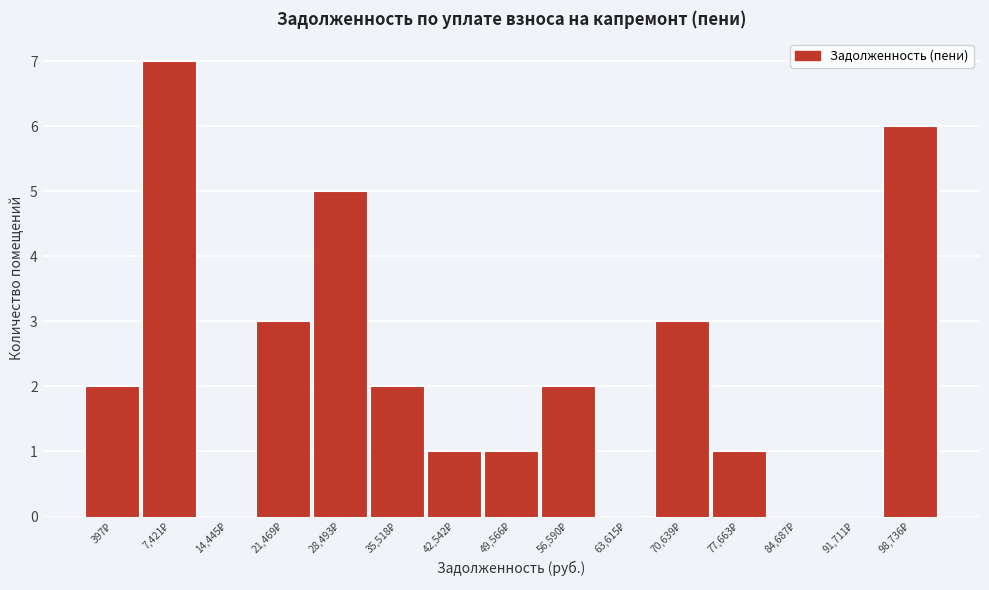

What is the maximum value shown in the chart?

7